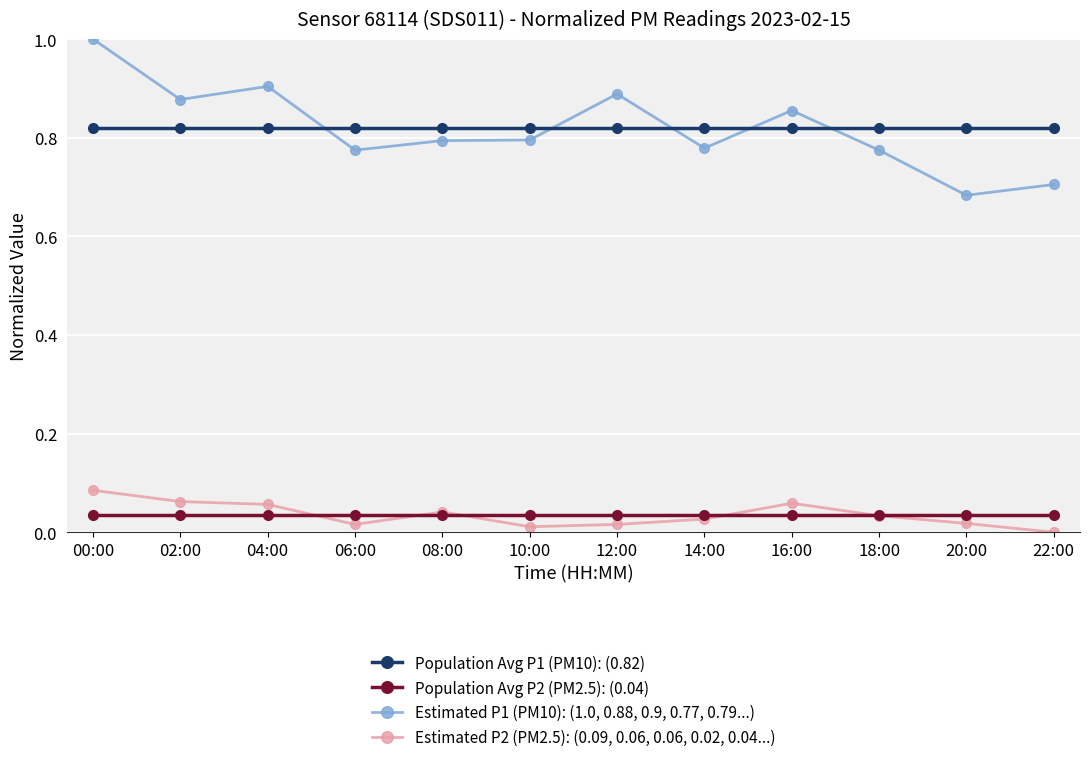

What is the sum of all Population Avg P2 (PM2.5): (0.04) values?

0.4